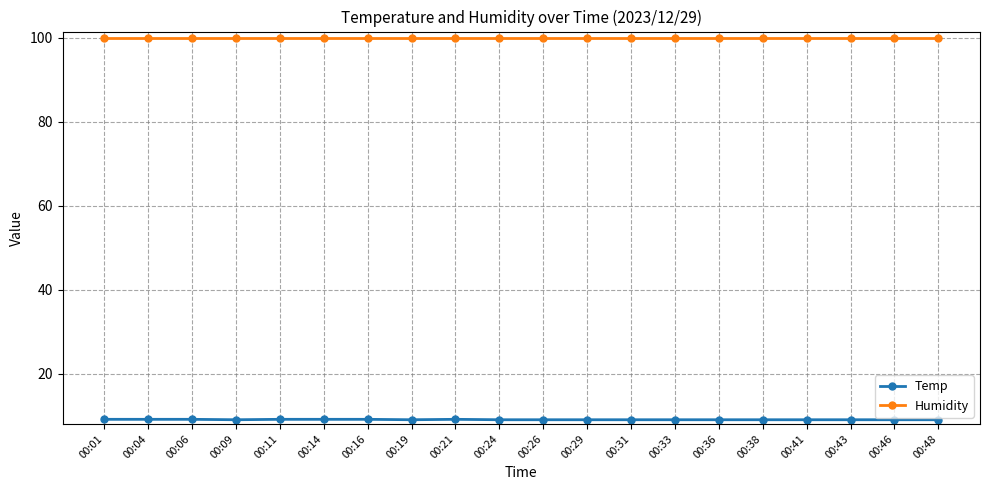

What is the smallest value displayed?

9.0